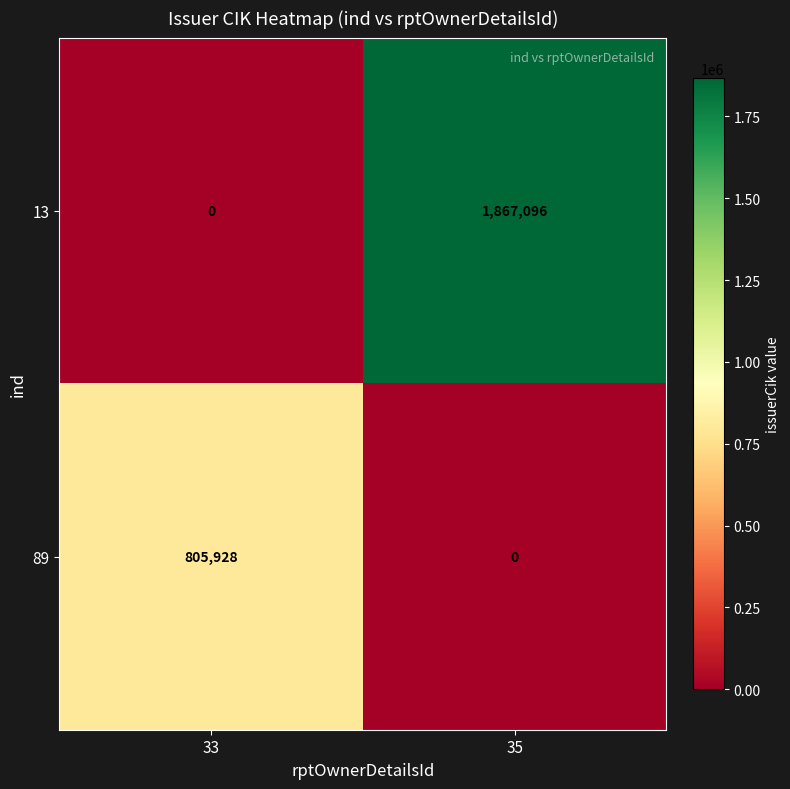

Rank the series by their average value, from lowest to highest.

89, 13